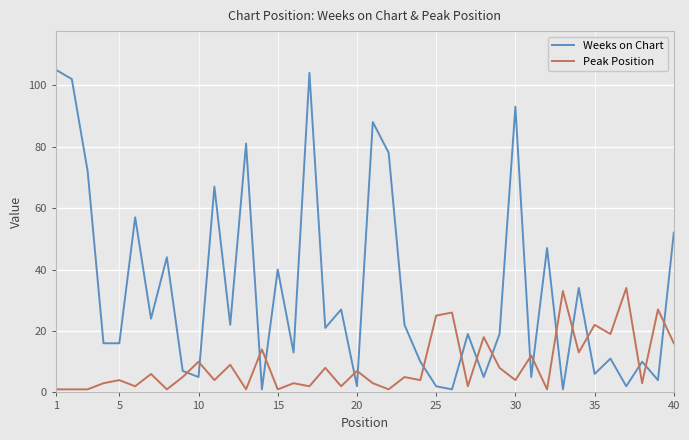

True or false: Weeks on Chart has more than 2 interior local peaks.

True